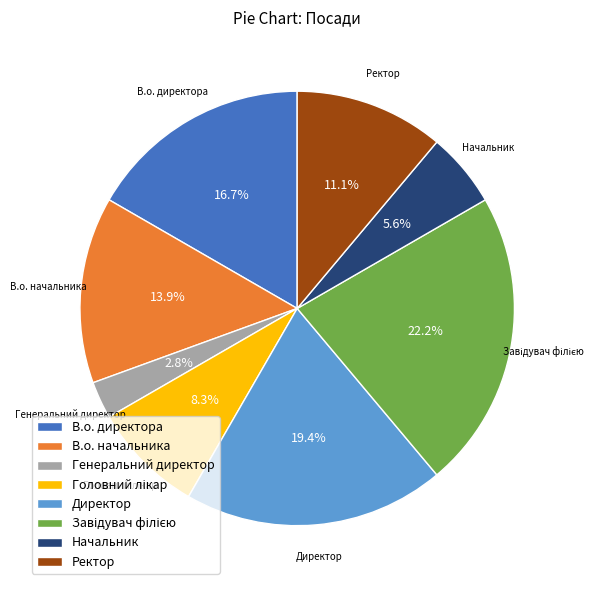

Which category has the smallest portion of the pie?

Генеральний директор